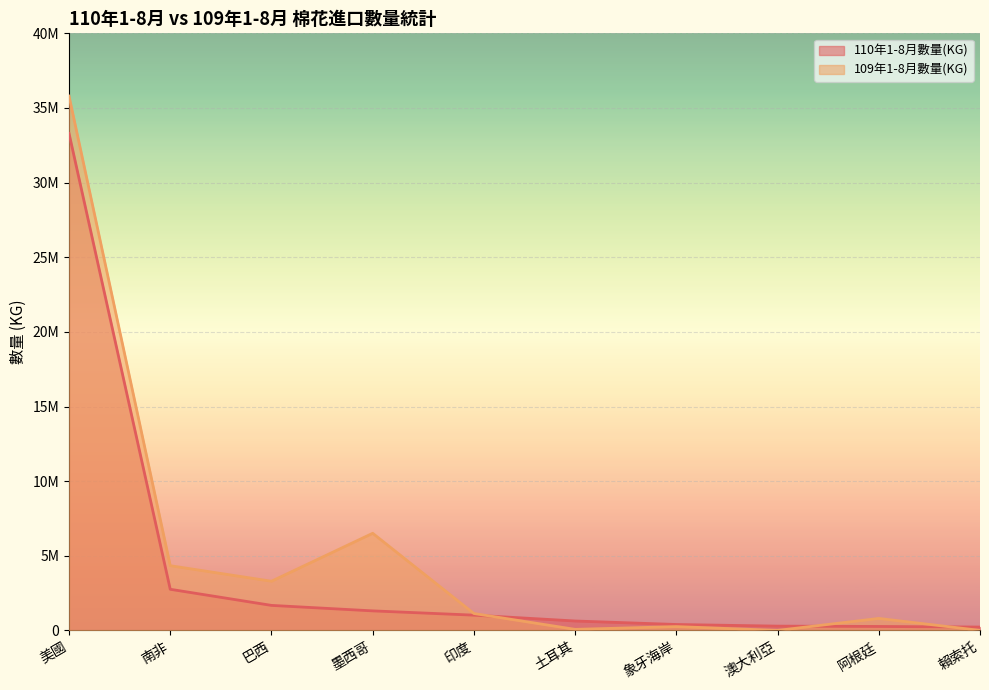

List the series in order of their peak value, highest first.

109年1-8月數量(KG), 110年1-8月數量(KG)